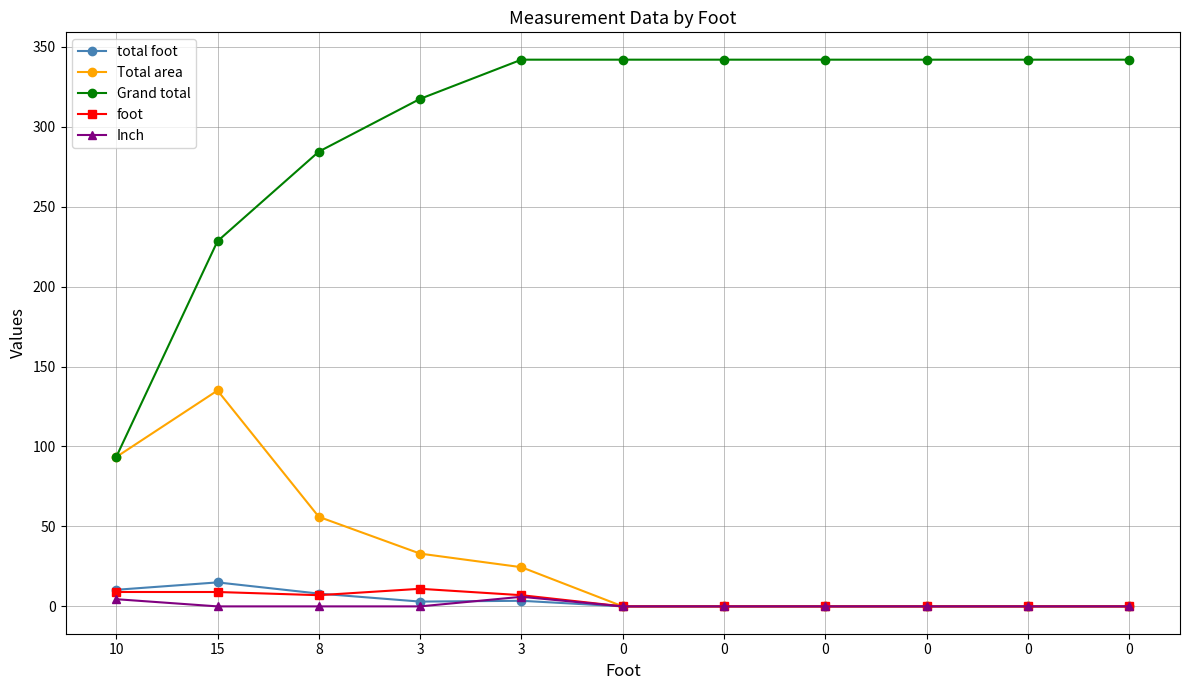

The Inch series shows -3.7 at 8. True or false?

False